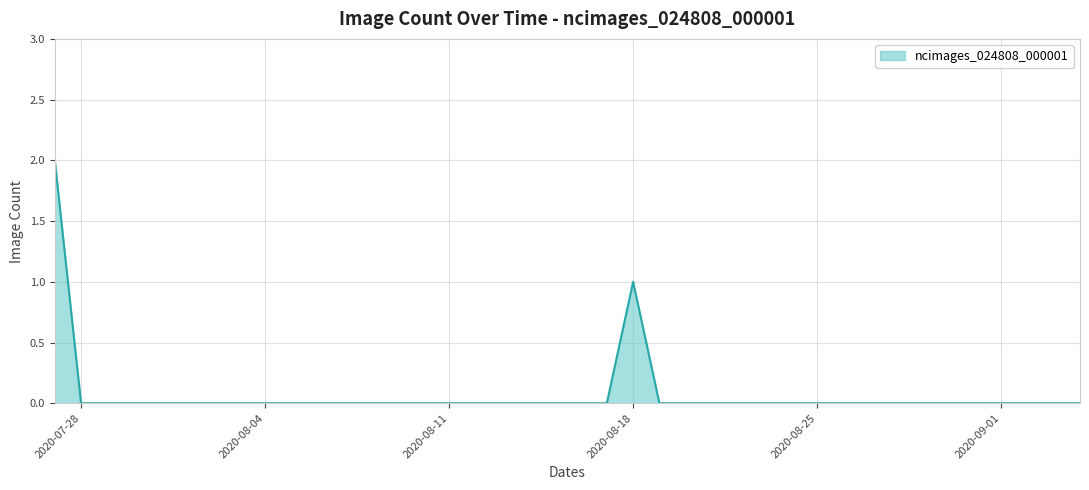

What is the label of the 34th point from the right?

2020-08-02